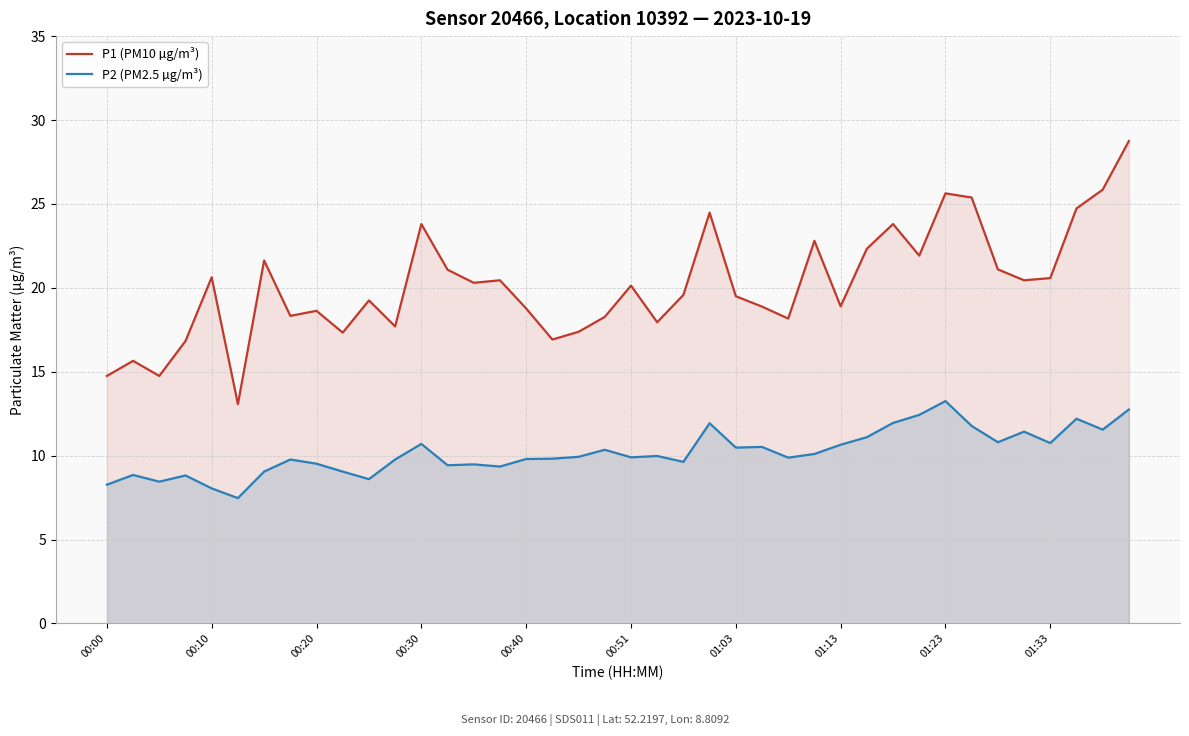

List the series in order of their peak value, lowest first.

P2 (PM2.5 µg/m³), P1 (PM10 µg/m³)